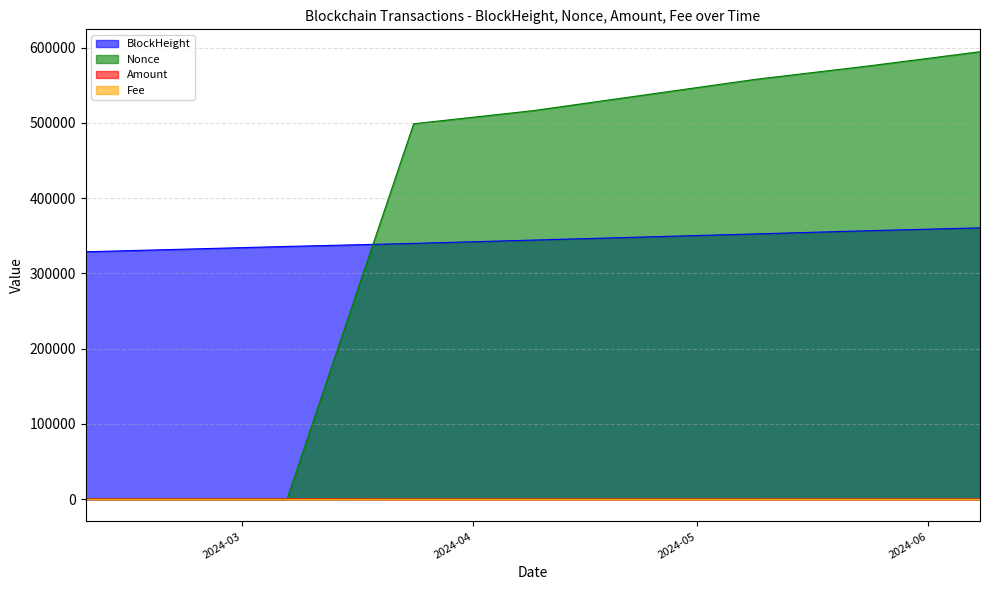

At which label does Nonce reach its minimum?

2024-02-10